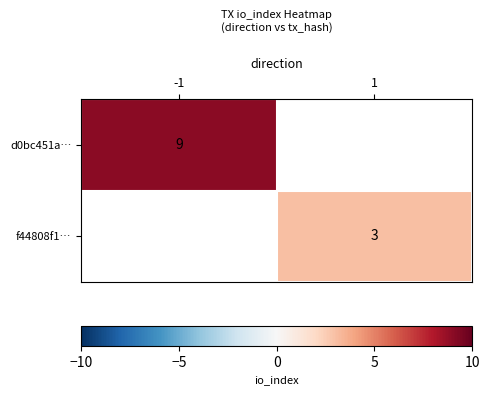

True or false: d0bc451a… has a value of 9 at -1.

True